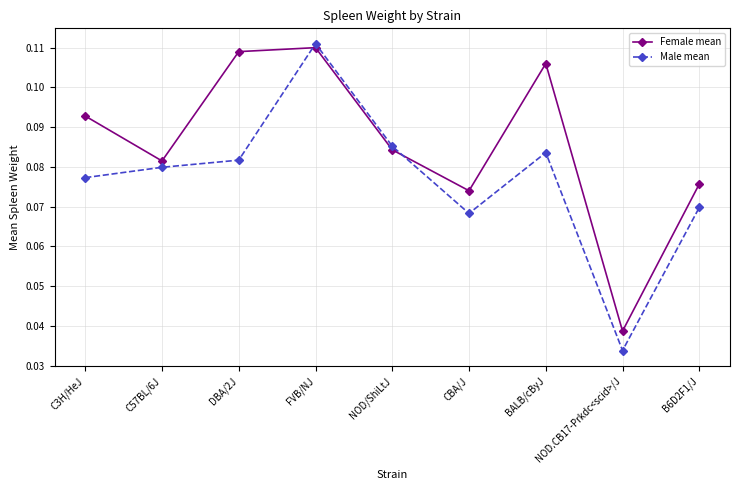

Which label corresponds to the largest value in the chart?

FVB/NJ